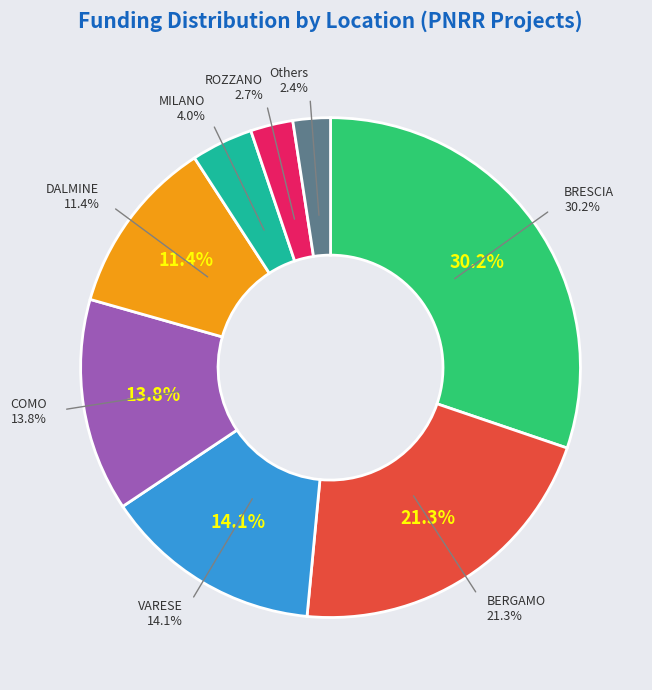

Is it true that BRESCIA is 1% of the pie?

False